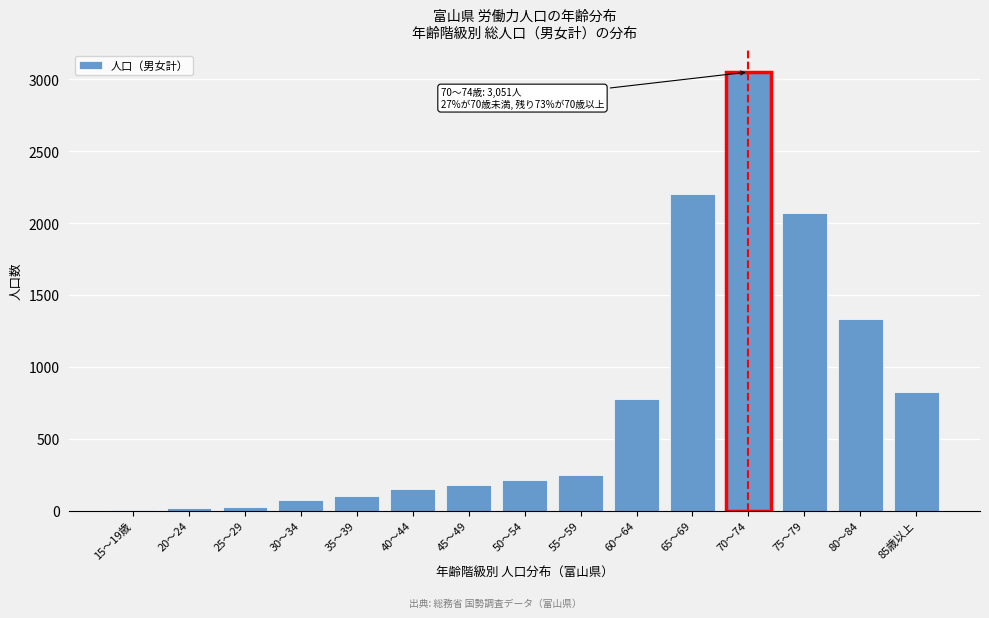

Where is the data nearest to the value 1527?

80～84